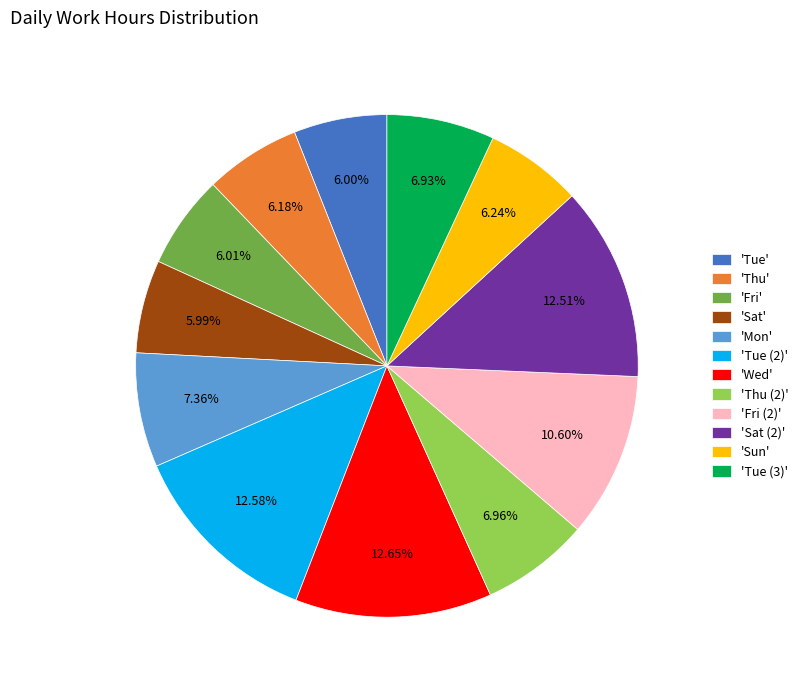

How many segments does this pie chart have?

12